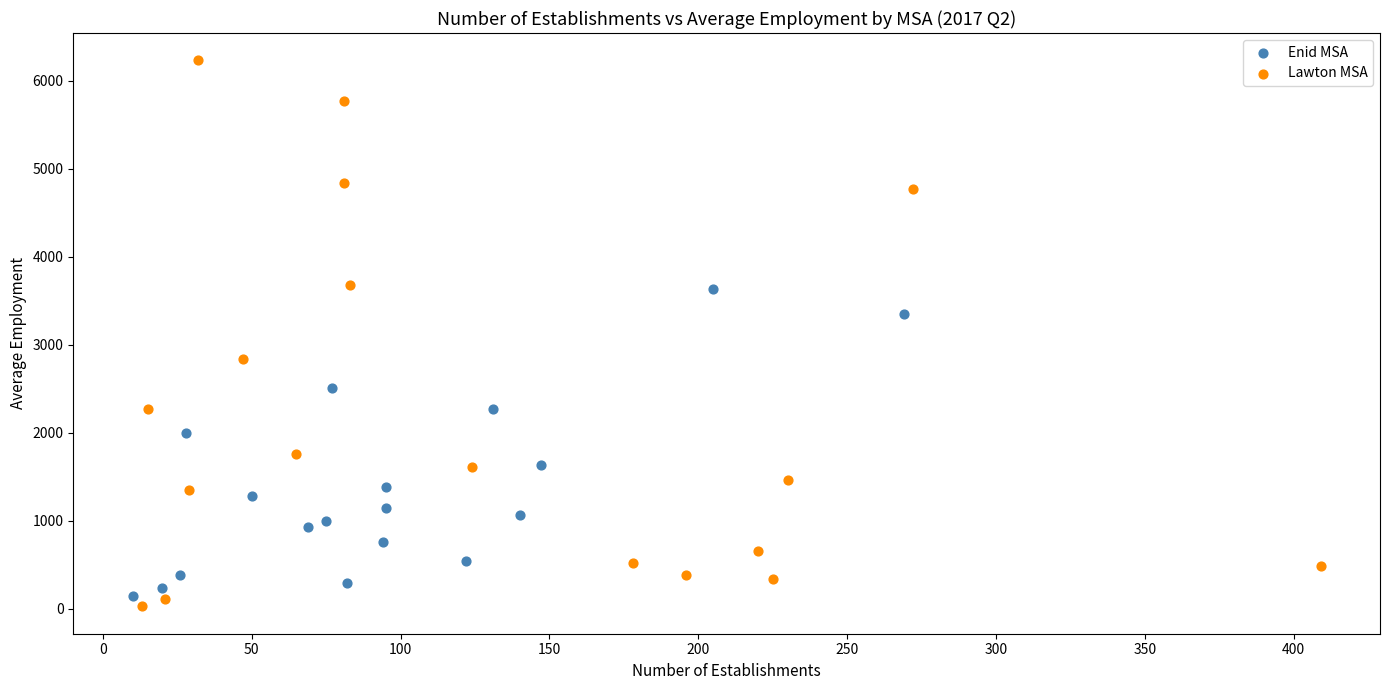

Which series reaches the maximum Y coordinate?

Lawton MSA